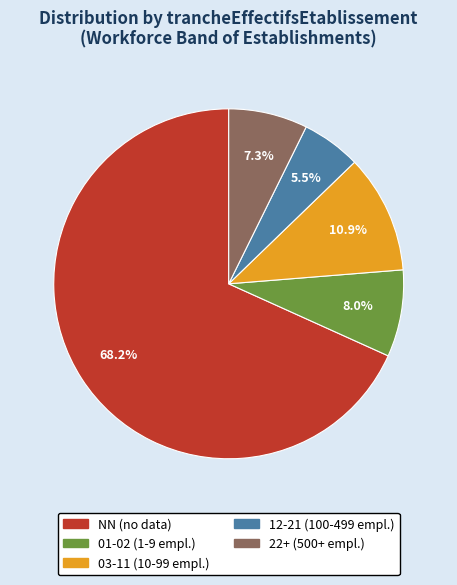

Is there a majority slice in this chart?

Yes